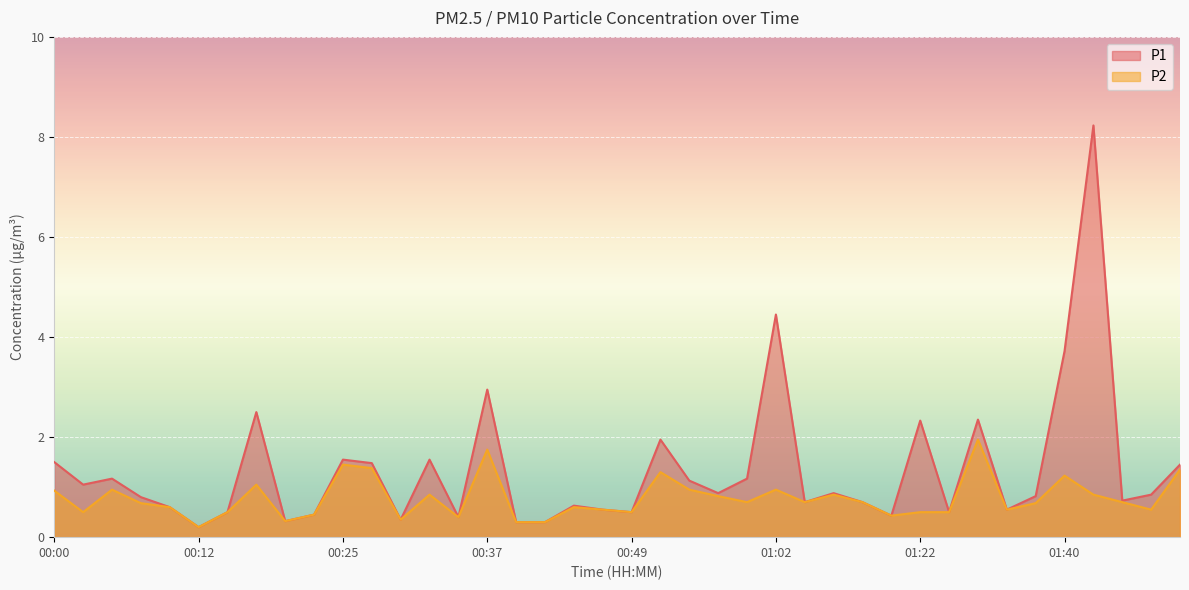

Which category has the highest value in the P1 series?

01:42